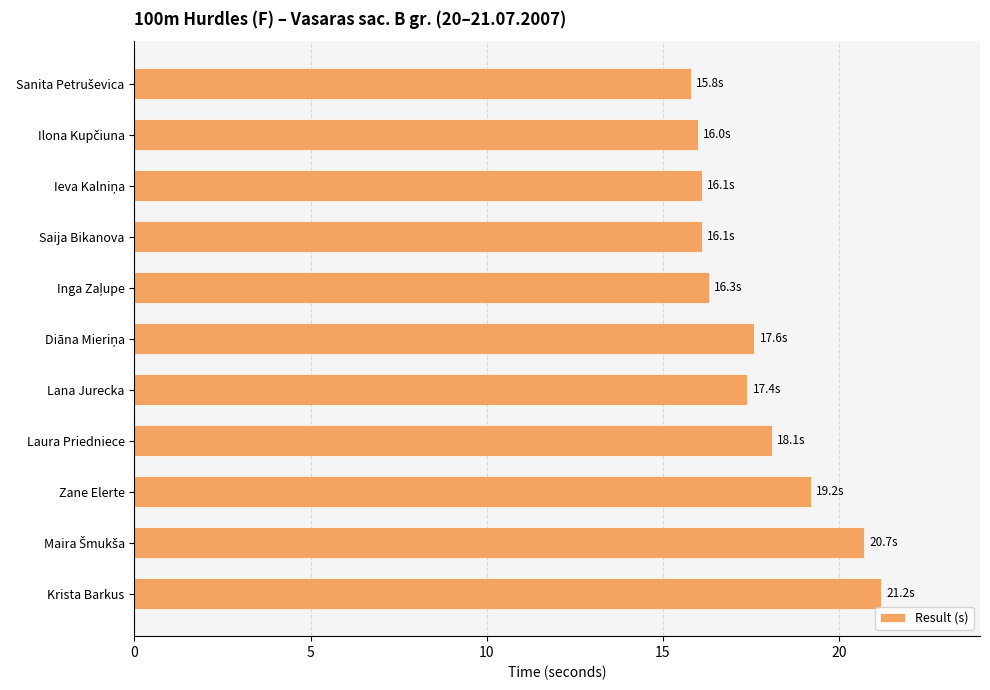

Is it true that the value at Laura Priedniece is 29.3?

False